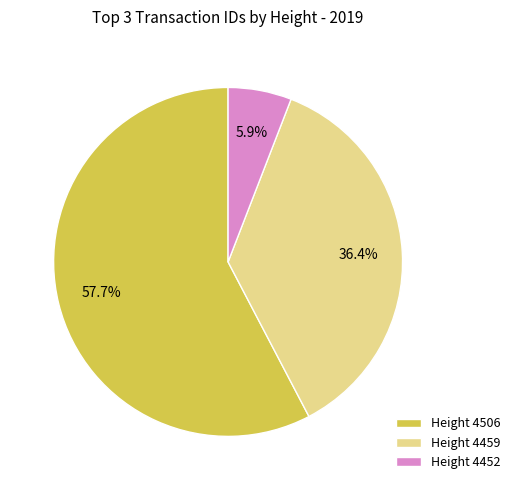

What percentage do Height 4459 and Height 4452 together represent?

42.3%